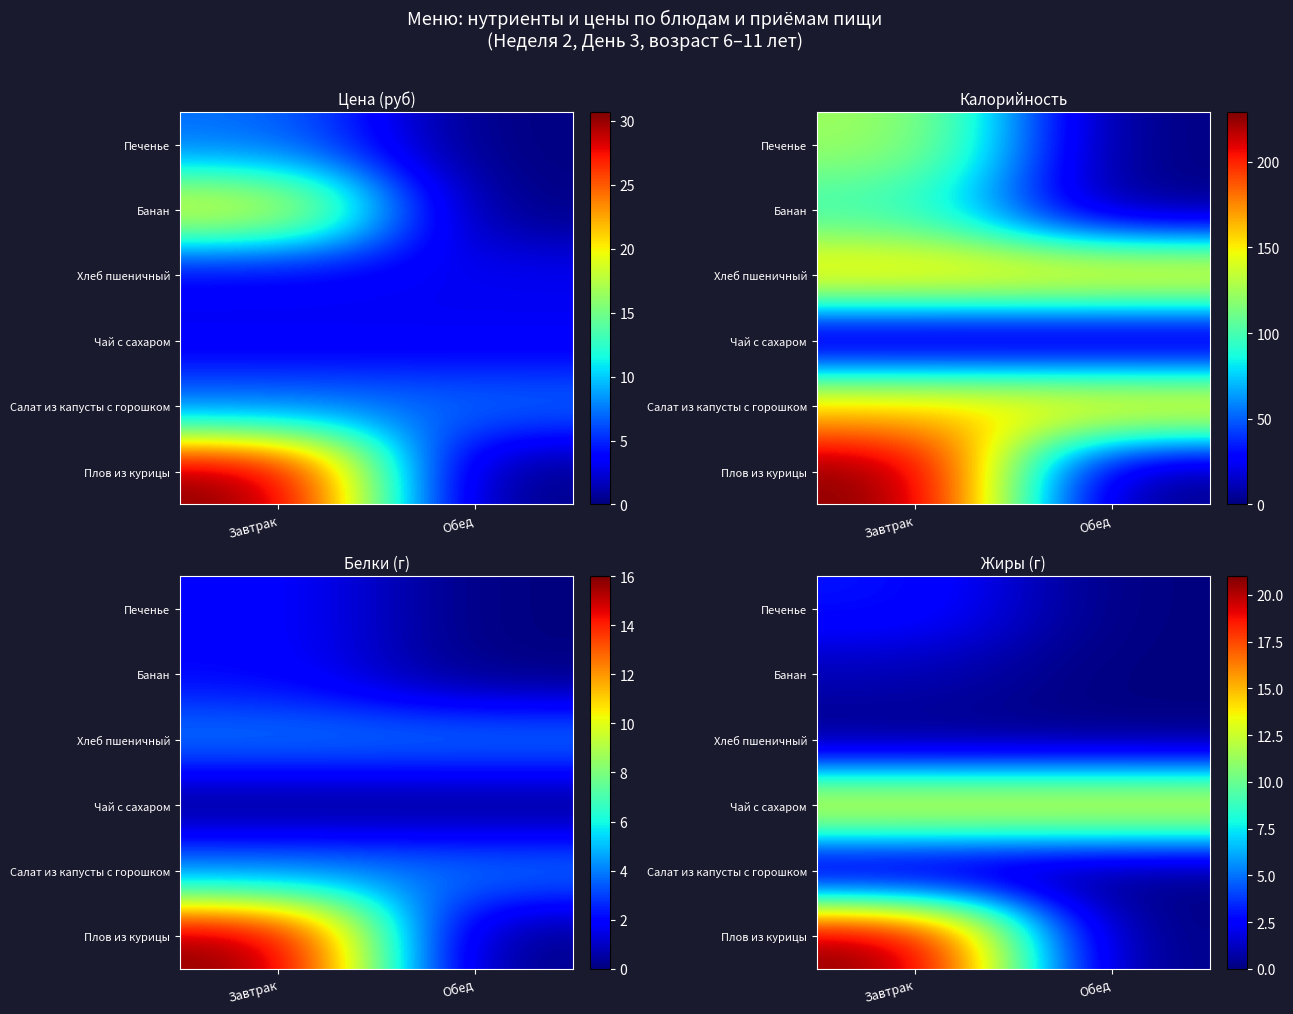

At which category does the chart reach its peak across all series?

Завтрак